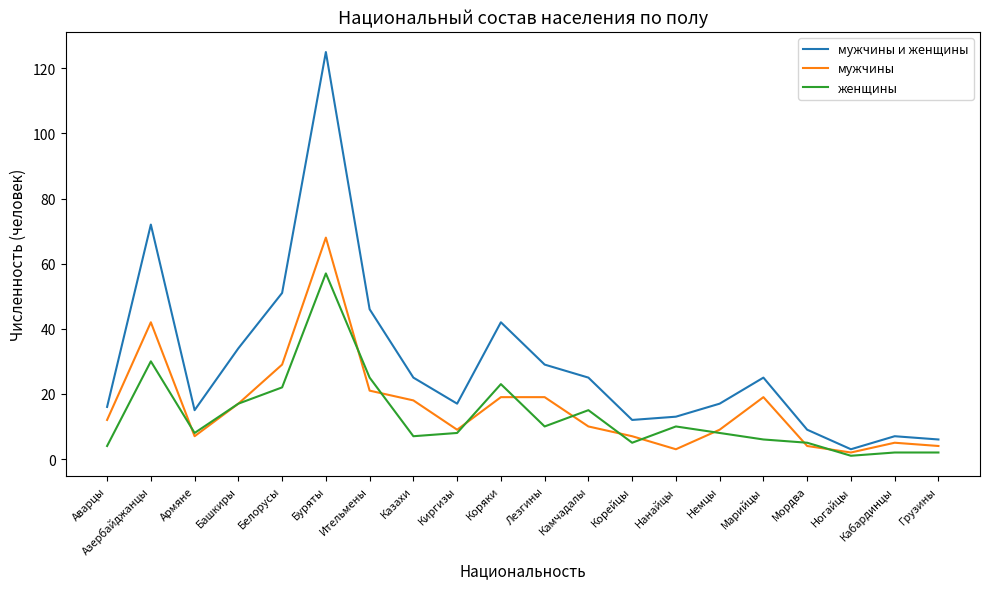

True or false: женщины has a value of 8 at Немцы.

True